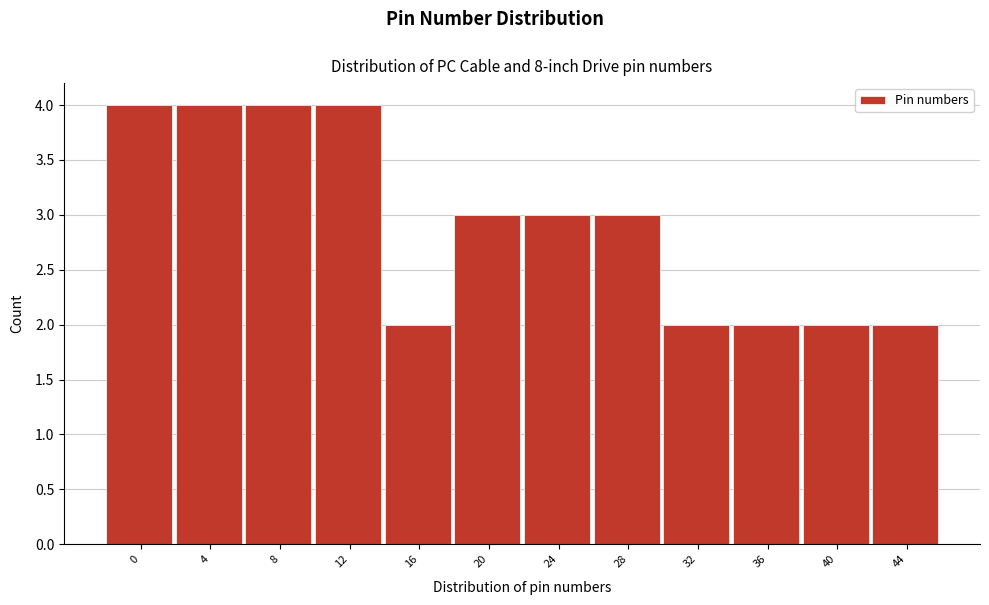

Reading right to left, what are all the values shown in this chart?

2	2	2	2	3	3	3	2	4	4	4	4